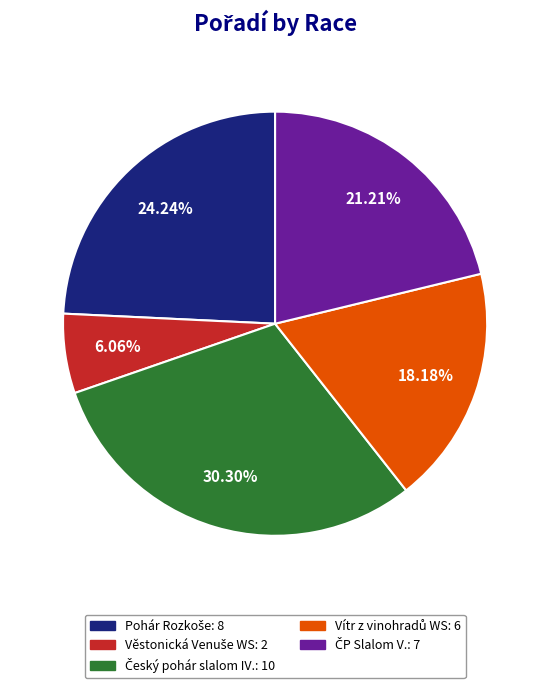

Is there a majority slice in this chart?

No